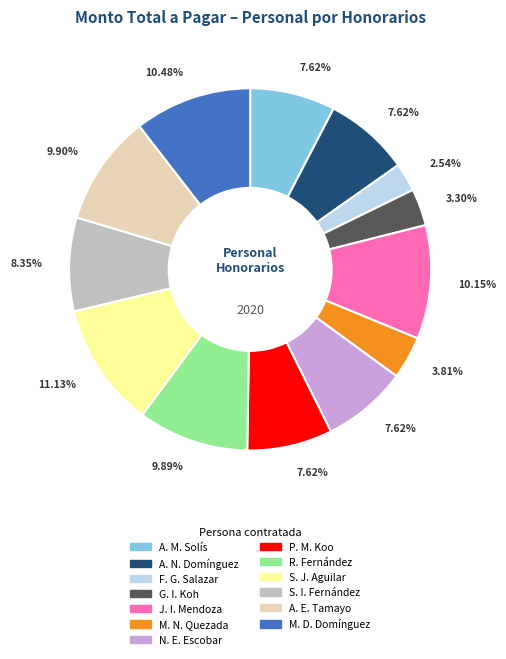

What is the largest slice in the pie chart?

S. J. Aguilar